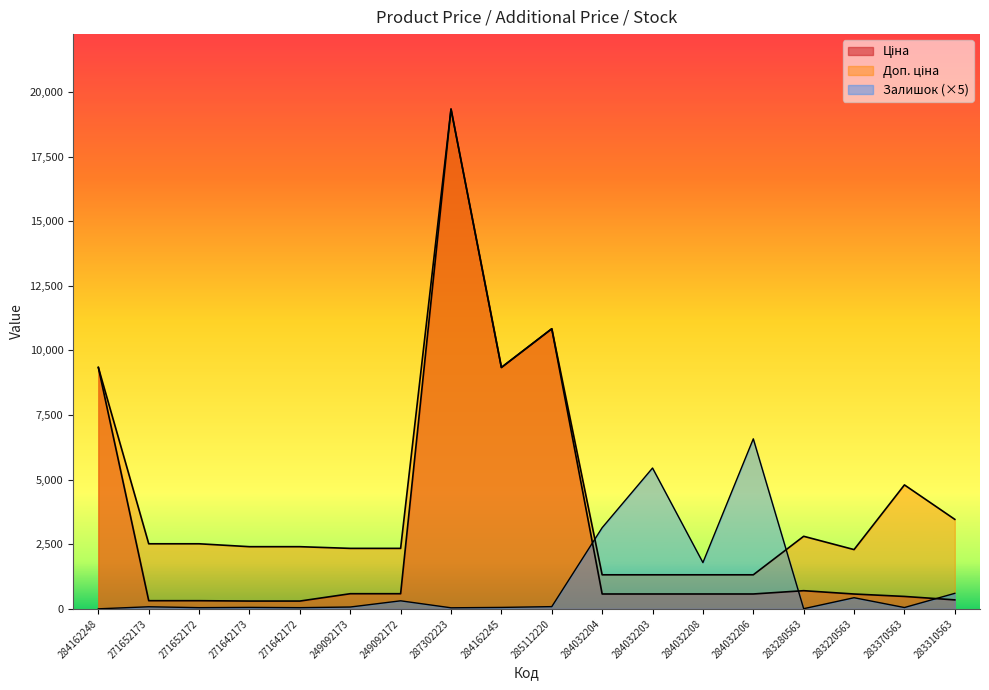

At which label does Залишок reach its minimum?

284162248